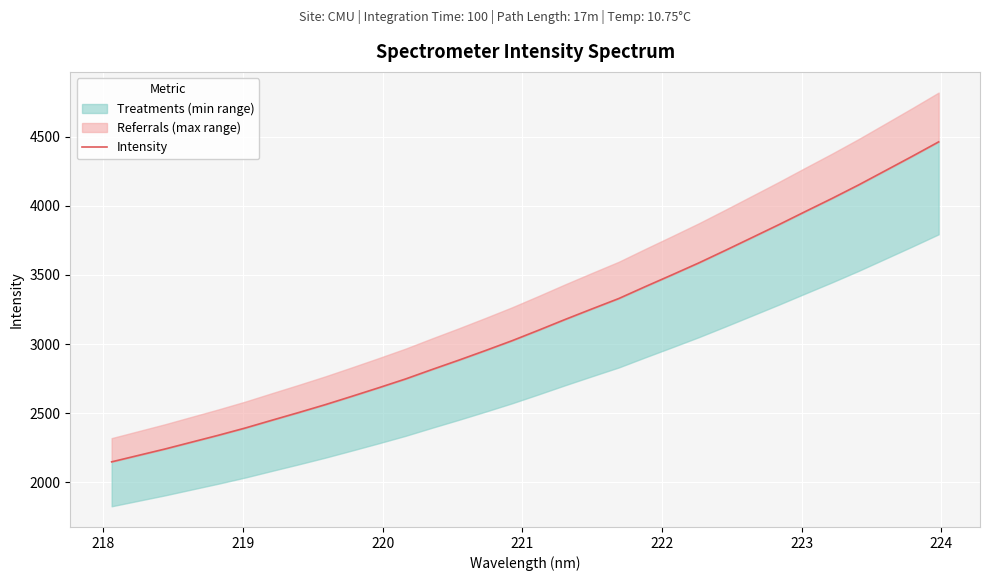

True or false: the data shows 703.7 at 220.

False